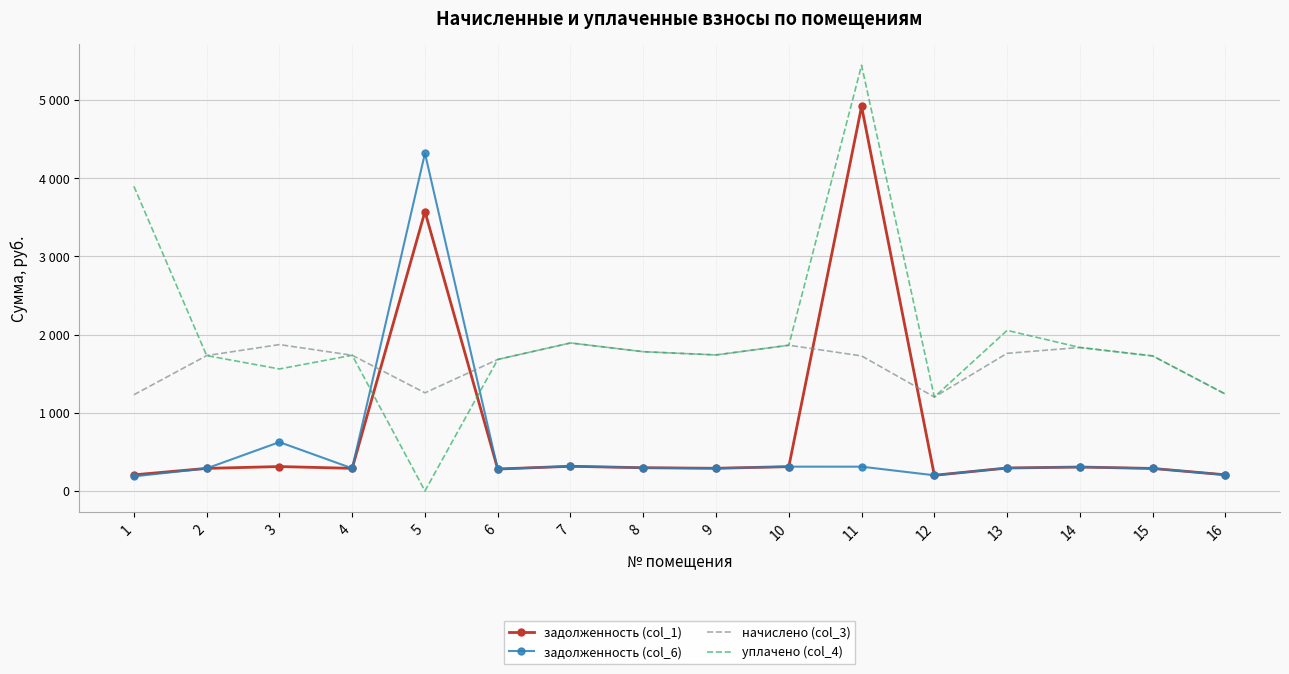

What is the difference between the задолженность (col_6) values at 1 and 5?

4130.9